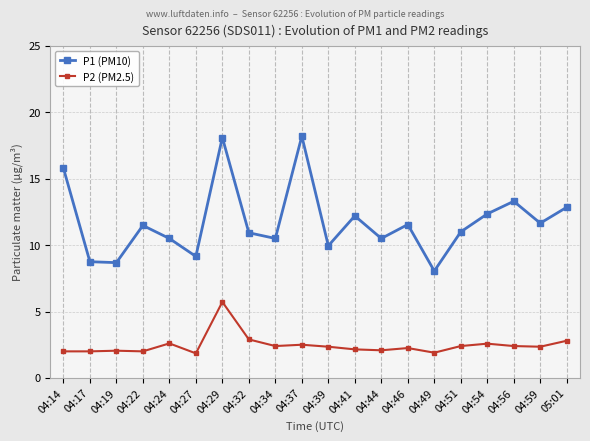

In P1 (PM10), how many points are lower than both neighbors (excluding endpoints)?

7